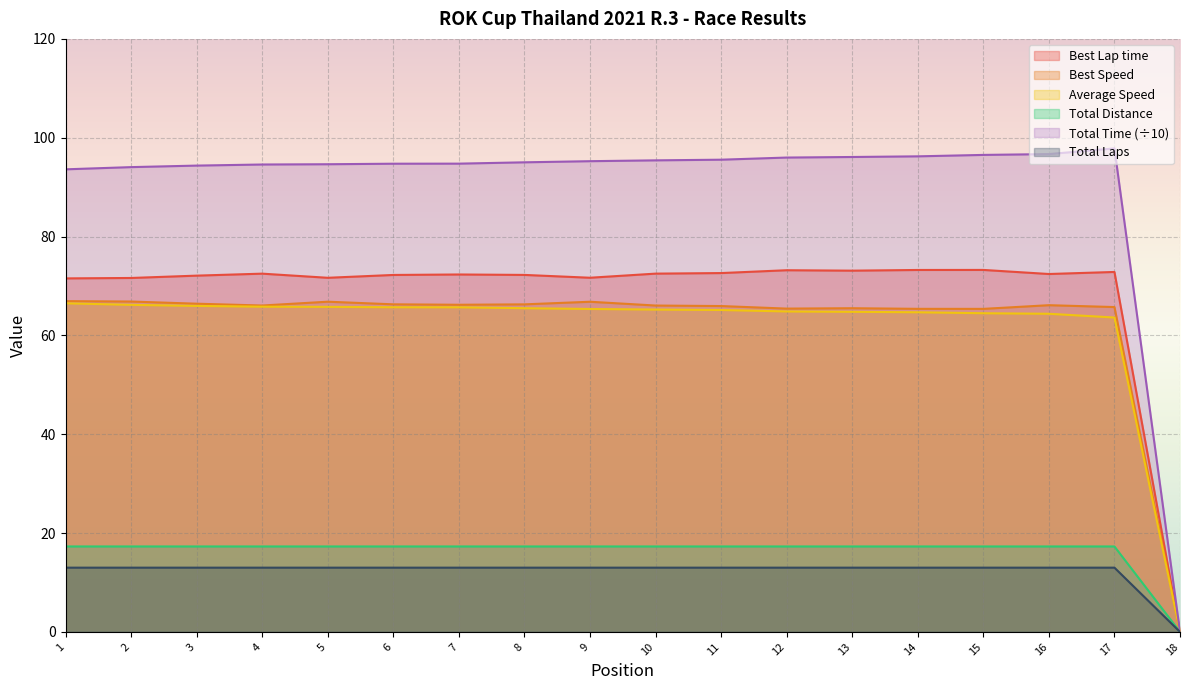

The value of Best Lap time at 18 is 0.0. True or false?

True